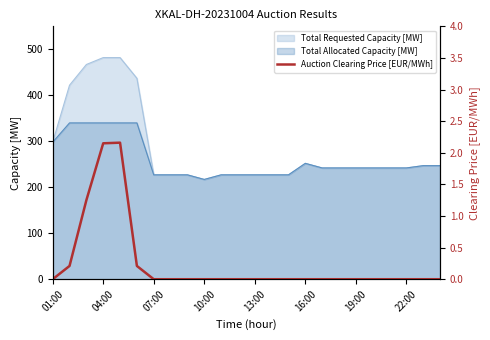

True or false: Total Allocated Capacity [MW] has a value of 227 at 13:00.

True